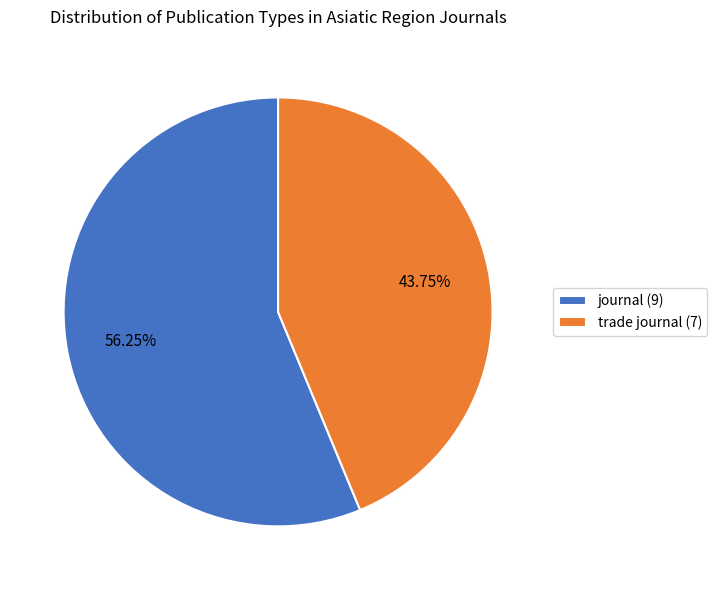

Rank the categories by value from highest to lowest.

journal, trade journal